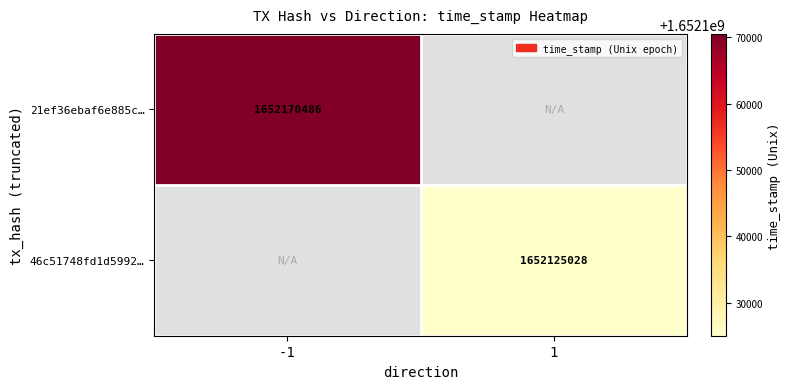

The 21ef36ebaf6e885c… series shows 1652170486 at -1. True or false?

True